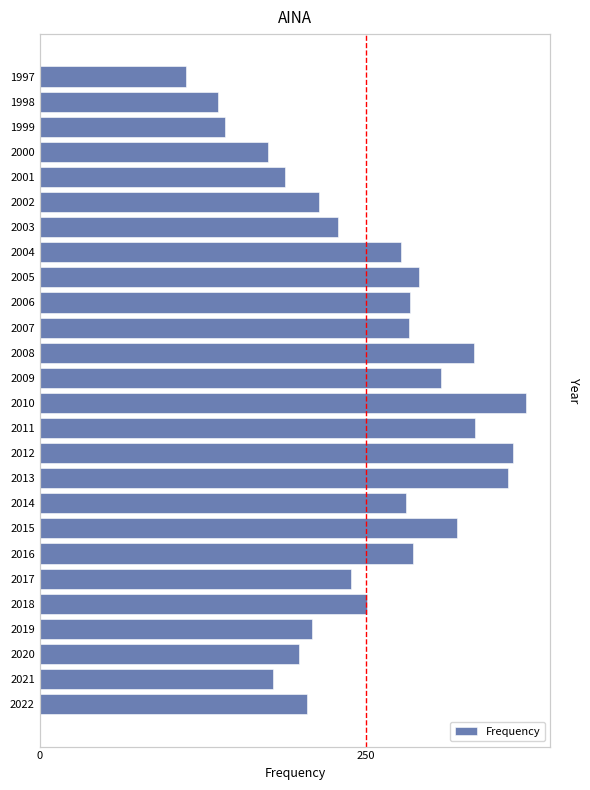

Reading left to right, what are all the values shown in this chart?

205	179	199	209	251	239	286	320	281	359	363	334	373	308	333	283	284	291	277	229	214	188	175	142	137	112